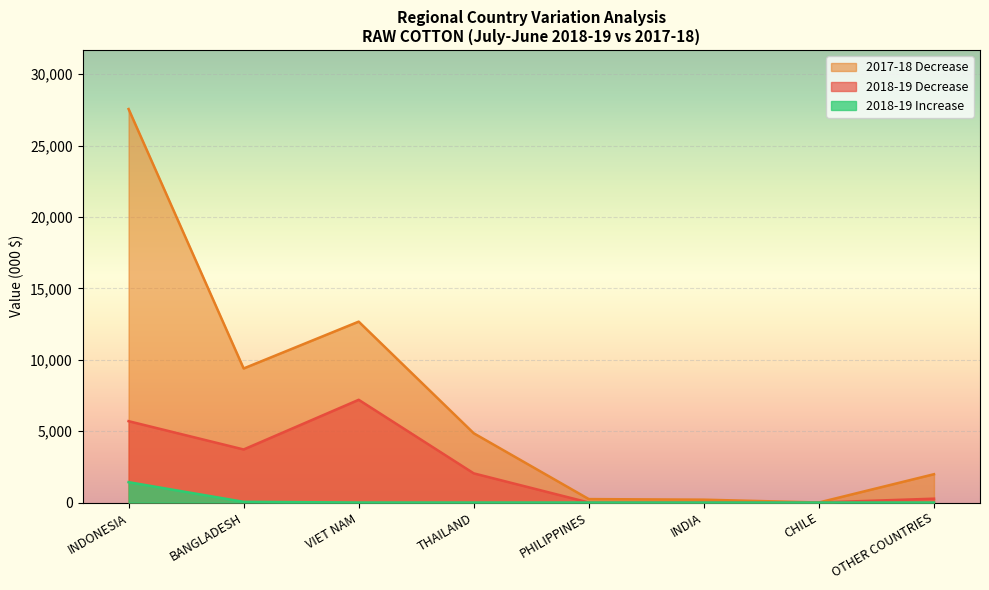

Which series has the largest total across all categories?

2017-18 Decrease